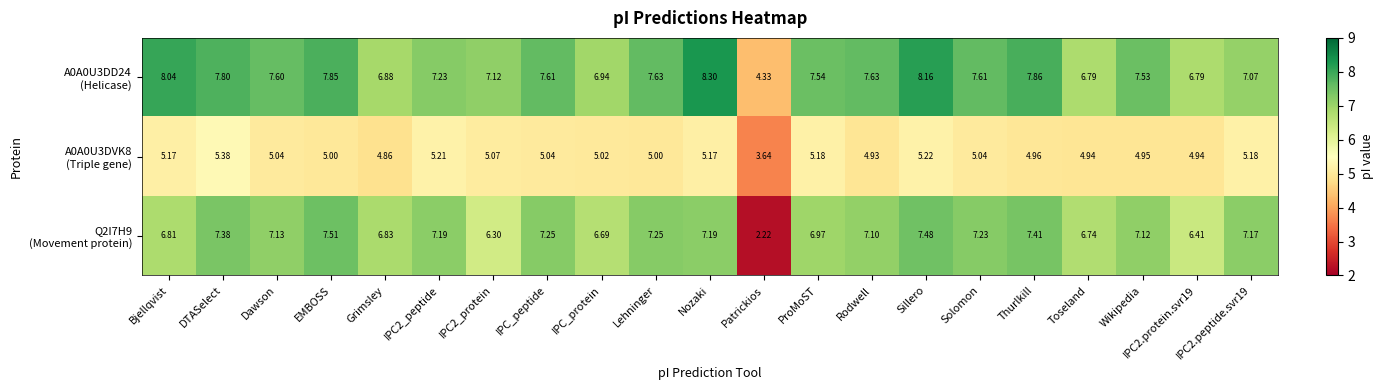

Which label corresponds to the smallest value in the chart?

Patrickios